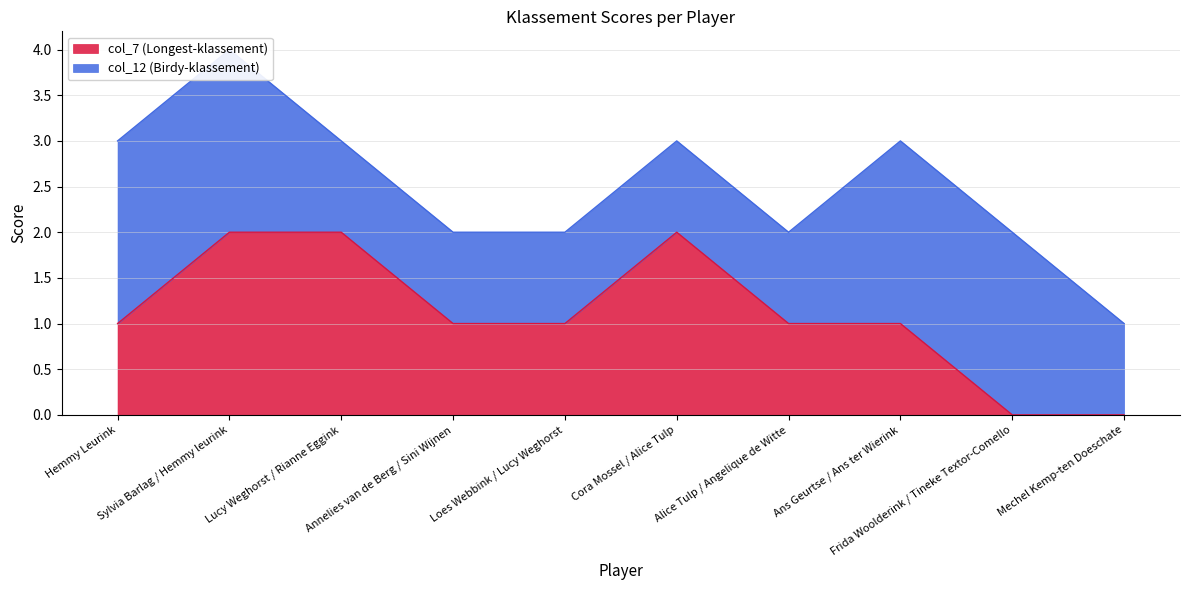

How many data points are above 1?

3